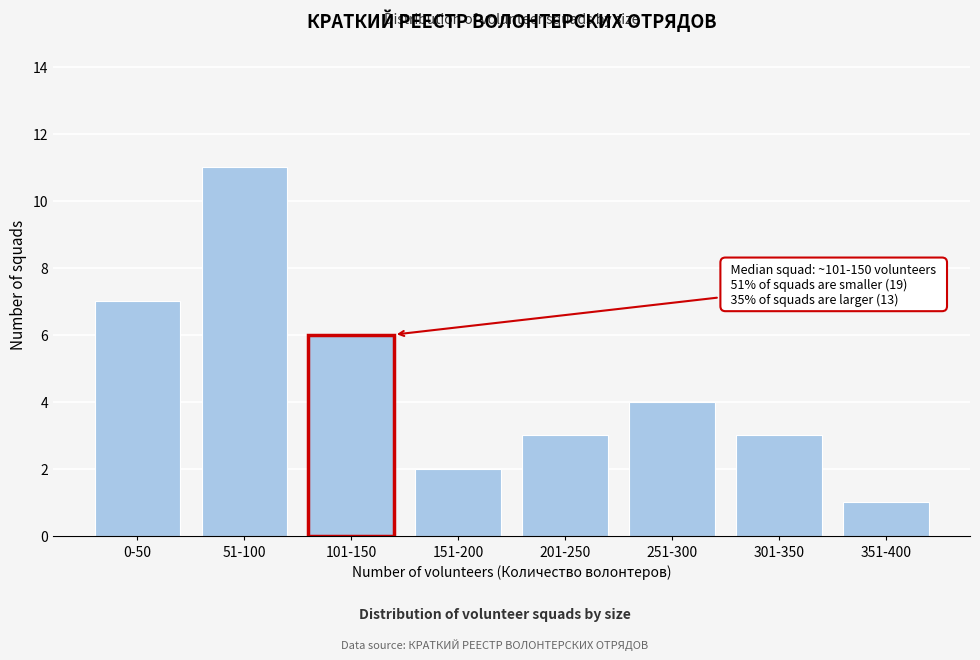

Reading left to right, transcribe all the data shown in this chart.

7	11	6	2	3	4	3	1